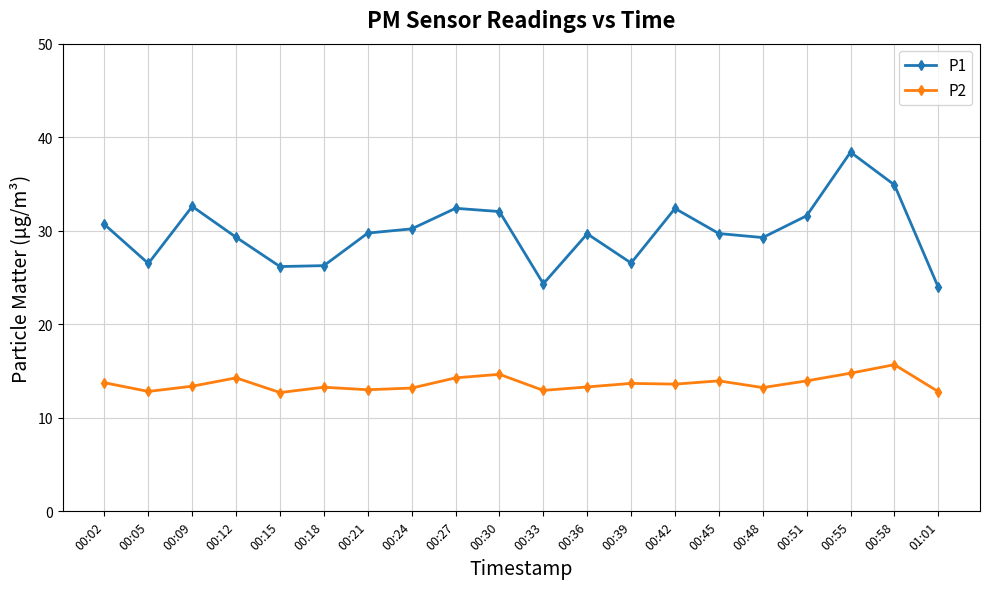

List the series in order of their overall mean, highest first.

P1, P2